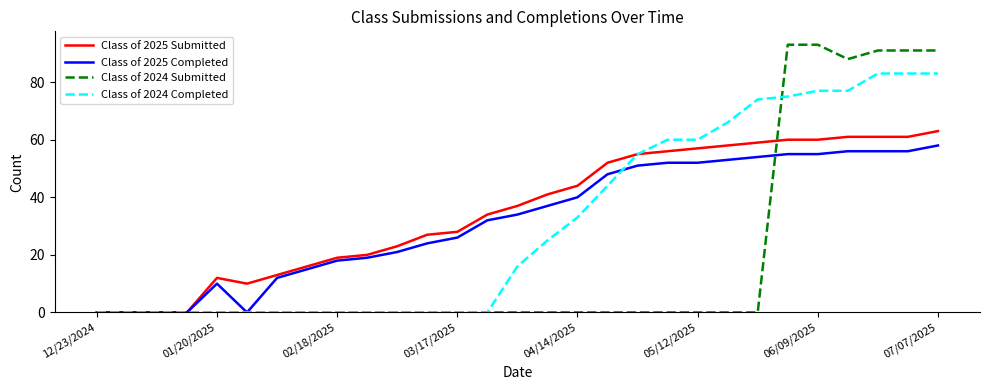

Rank the series by their maximum value, from lowest to highest.

Class of 2025 Completed, Class of 2025 Submitted, Class of 2024 Completed, Class of 2024 Submitted